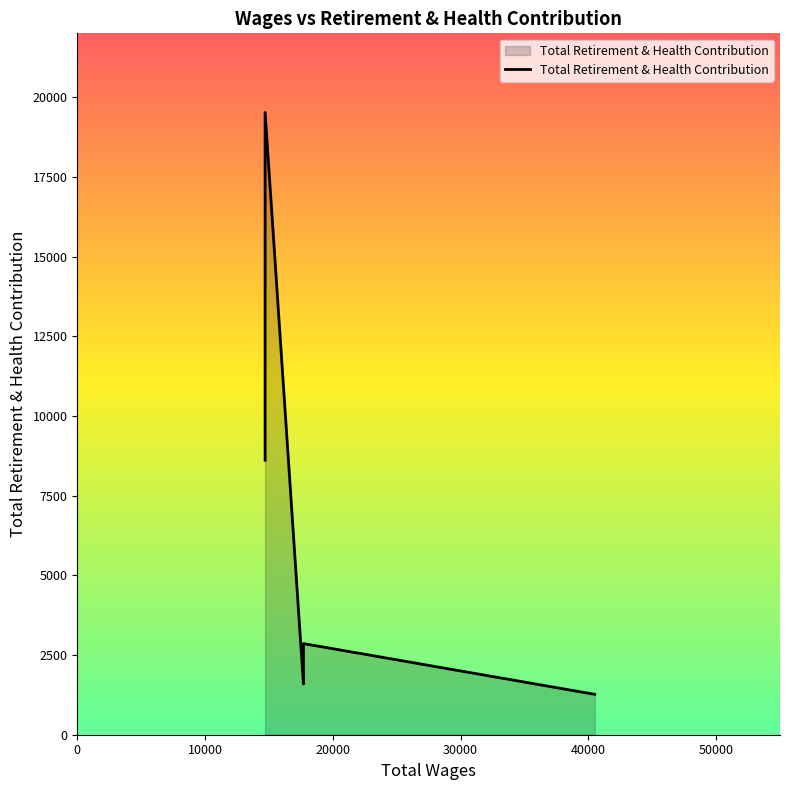

How many interior local valleys (lower than both neighbors) does the data have?

1